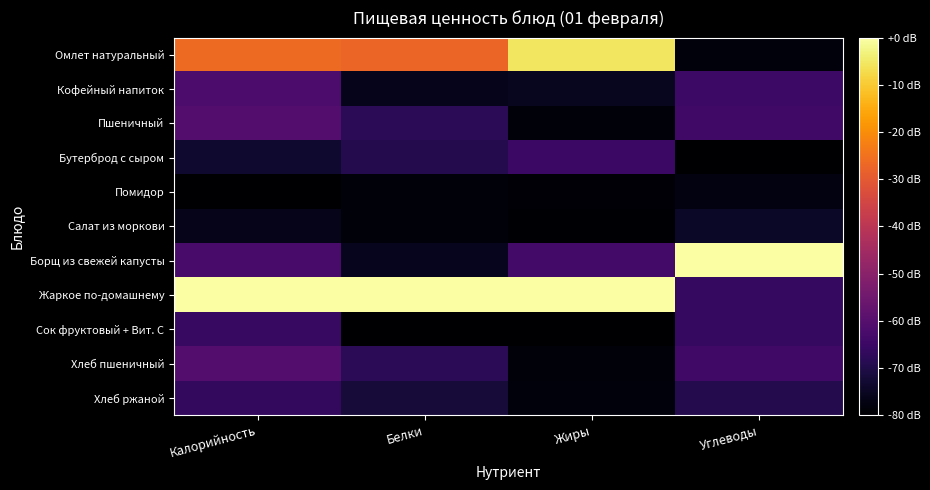

Reading right to left, what are all the values shown in this chart?

Омлет натуральный: Углеводы=0.0	Жиры=0.9	Белки=0.7	Калорийность=0.7
Кофейный напиток: Углеводы=0.2	Жиры=0.1	Белки=0.0	Калорийность=0.2
Пшеничный: Углеводы=0.2	Жиры=0.0	Белки=0.1	Калорийность=0.2
Бутерброд с сыром: Углеводы=0.0	Жиры=0.2	Белки=0.1	Калорийность=0.1
Помидор: Углеводы=0.0	Жиры=0.0	Белки=0.0	Калорийность=0.0
Салат из моркови: Углеводы=0.1	Жиры=0.0	Белки=0.0	Калорийность=0.0
Борщ из свежей капусты: Углеводы=1.0	Жиры=0.2	Белки=0.1	Калорийность=0.2
Жаркое по-домашнему: Углеводы=0.2	Жиры=1.0	Белки=1.0	Калорийность=1.0
Сок фруктовый + Вит. С: Углеводы=0.2	Жиры=0.0	Белки=0.0	Калорийность=0.2
Хлеб пшеничный: Углеводы=0.2	Жиры=0.0	Белки=0.1	Калорийность=0.2
Хлеб ржаной: Углеводы=0.1	Жиры=0.0	Белки=0.1	Калорийность=0.2